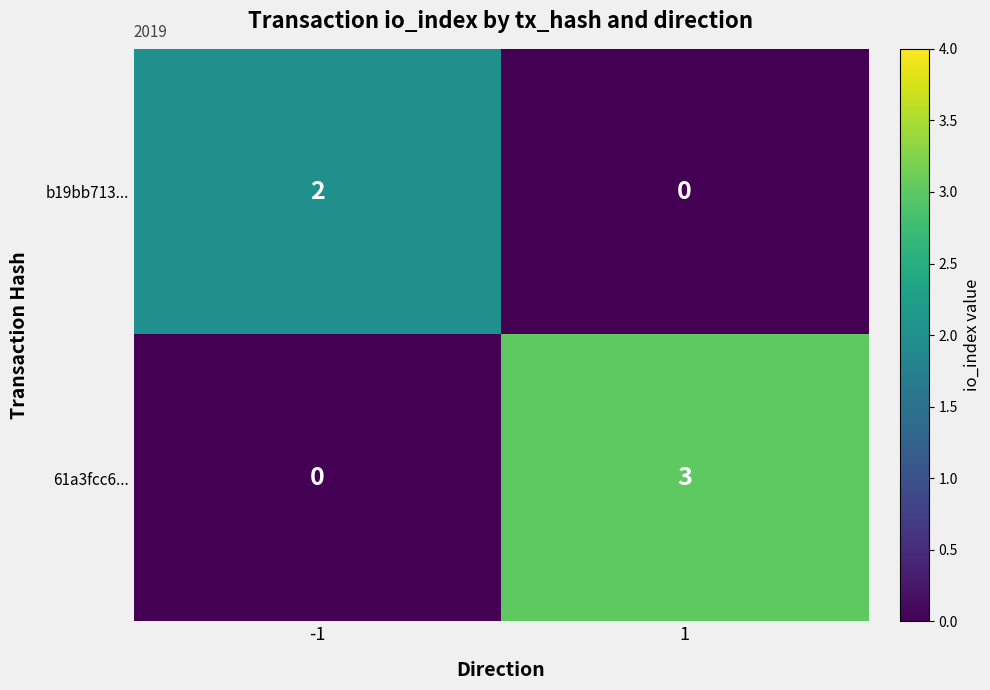

At which category is the sum across all series the highest?

1